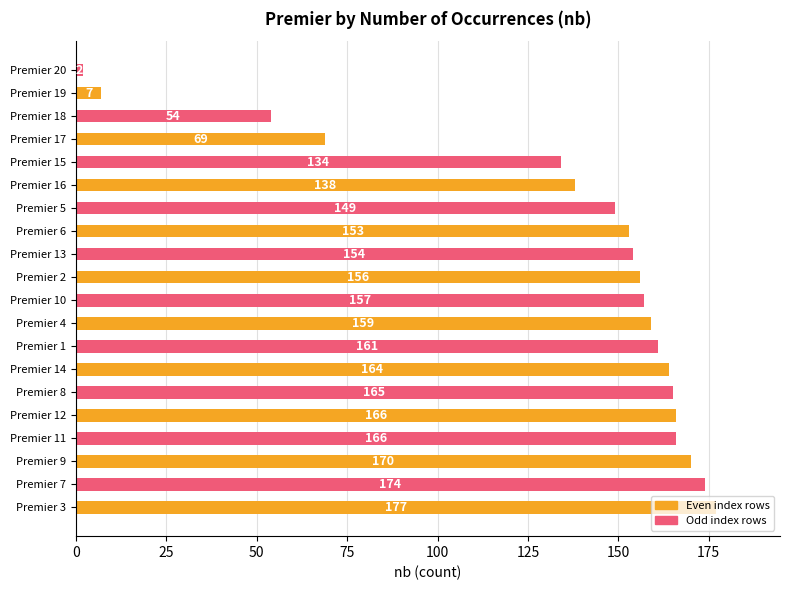

At which label is the value closest to 89?

Premier 17